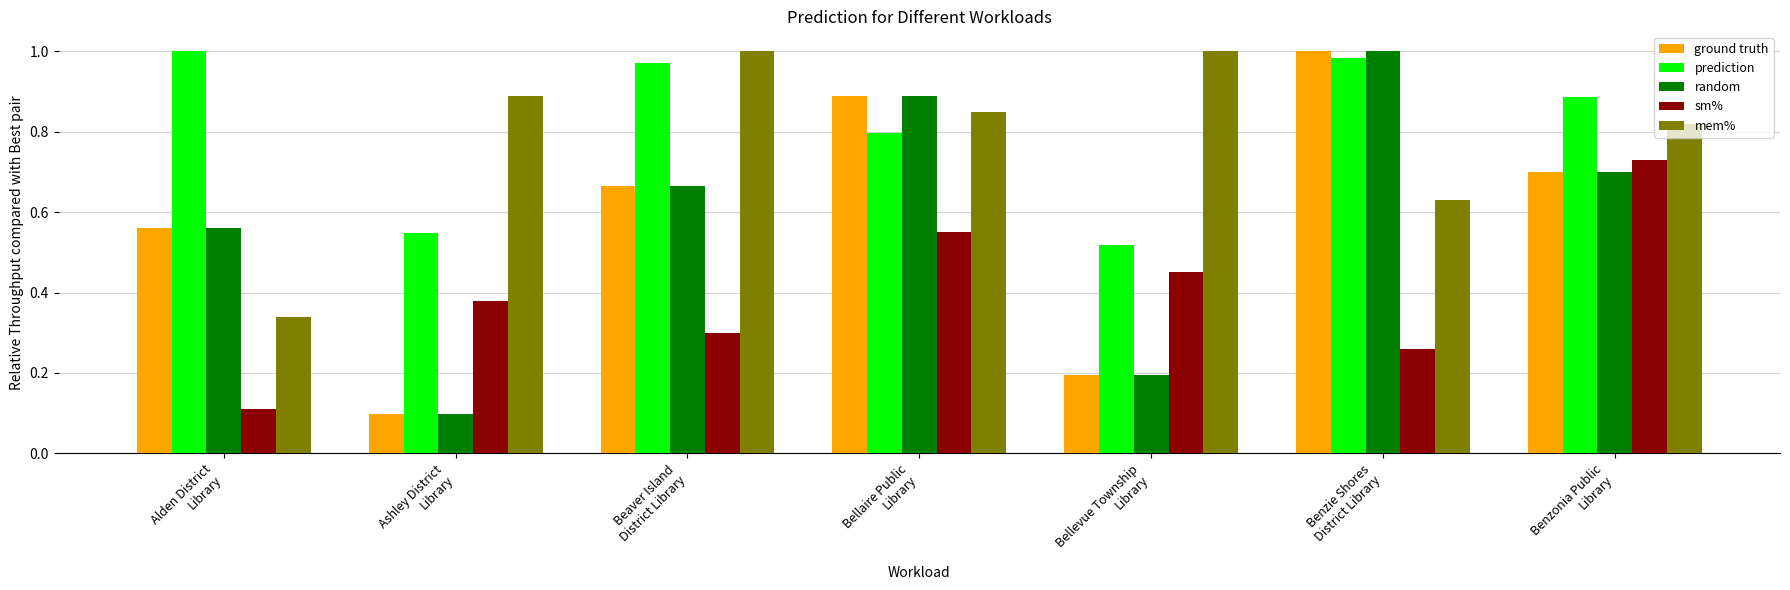

At how many categories does at least one series exceed 0?

7